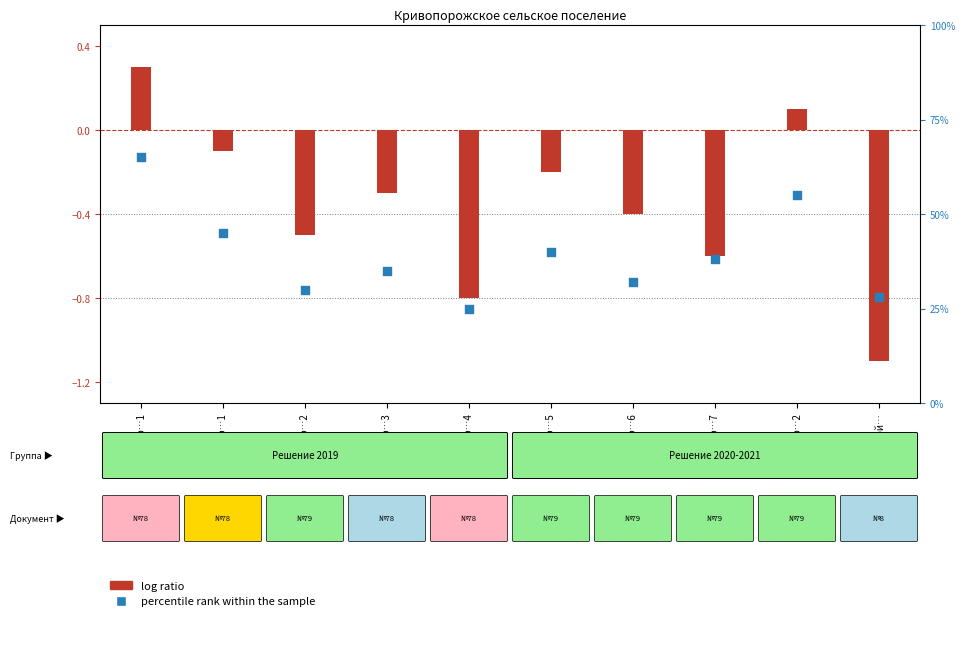

What is the total value across all series at Панозер…2?

0.7